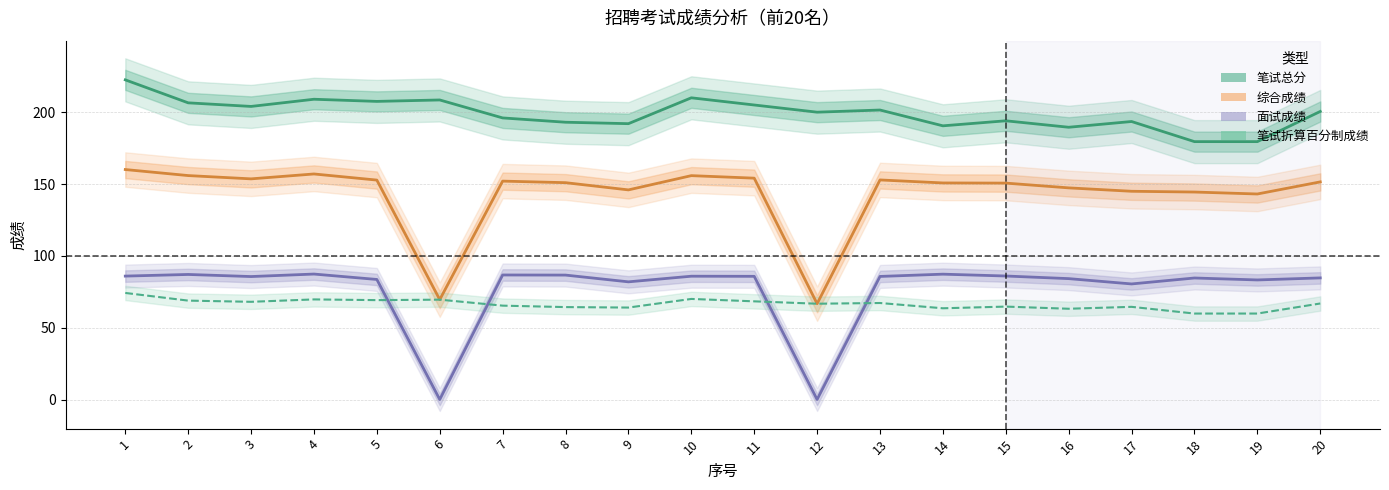

Reading right to left, transcribe all the data shown in this chart.

笔试总分: 20=200.5	19=179.5	18=179.5	17=193.5	16=189.5	15=194.0	14=190.5	13=201.5	12=200.0	11=205.0	10=210.0	9=192.0	8=193.0	7=196.0	6=208.5	5=207.5	4=209.0	3=204.0	2=206.5	1=222.5
综合成绩: 20=151.5	19=143.1	18=144.4	17=144.9	16=147.3	15=150.6	14=150.7	13=152.8	12=66.7	11=154.1	10=155.8	9=145.9	8=150.9	7=152.0	6=69.5	5=152.7	4=157.0	3=153.6	2=155.9	1=160.1
面试成绩: 20=84.6	19=83.2	18=84.6	17=80.4	16=84.1	15=86.0	14=87.2	13=85.7	12=0.0	11=85.7	10=85.8	9=81.9	8=86.6	7=86.7	6=0.0	5=83.6	4=87.3	3=85.6	2=87.0	1=85.9
笔试折算百分制成绩: 20=66.8	19=59.8	18=59.8	17=64.5	16=63.2	15=64.7	14=63.5	13=67.2	12=66.7	11=68.3	10=70.0	9=64.0	8=64.3	7=65.3	6=69.5	5=69.2	4=69.7	3=68.0	2=68.8	1=74.2